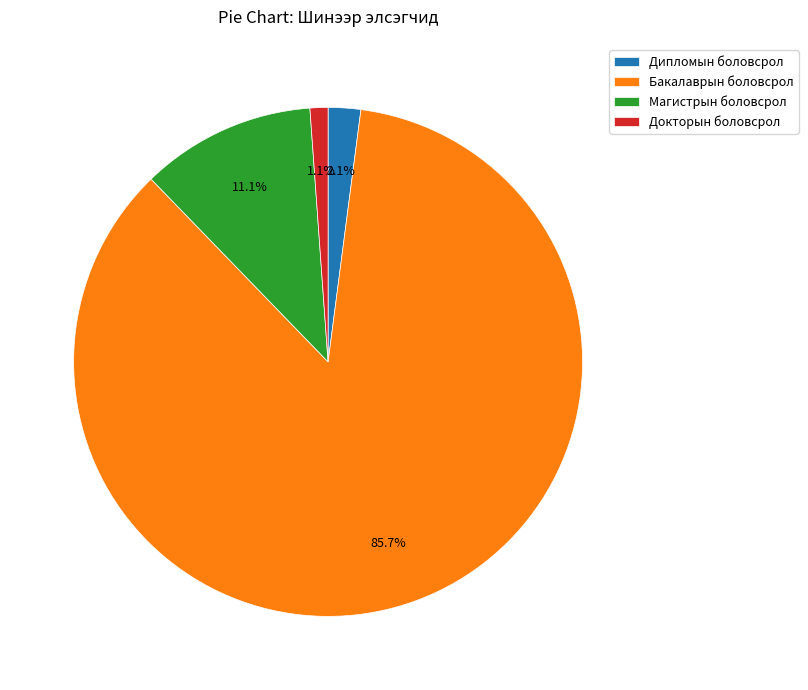

To the nearest percent, what percentage of the pie is Магистрын боловсрол?

11%